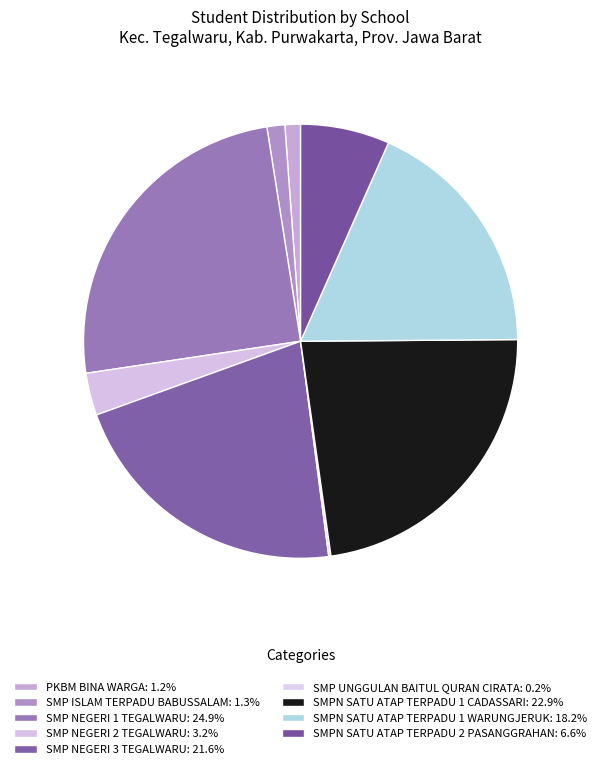

To the nearest percent, what portion does SMP NEGERI 3 TEGALWARU represent?

22%